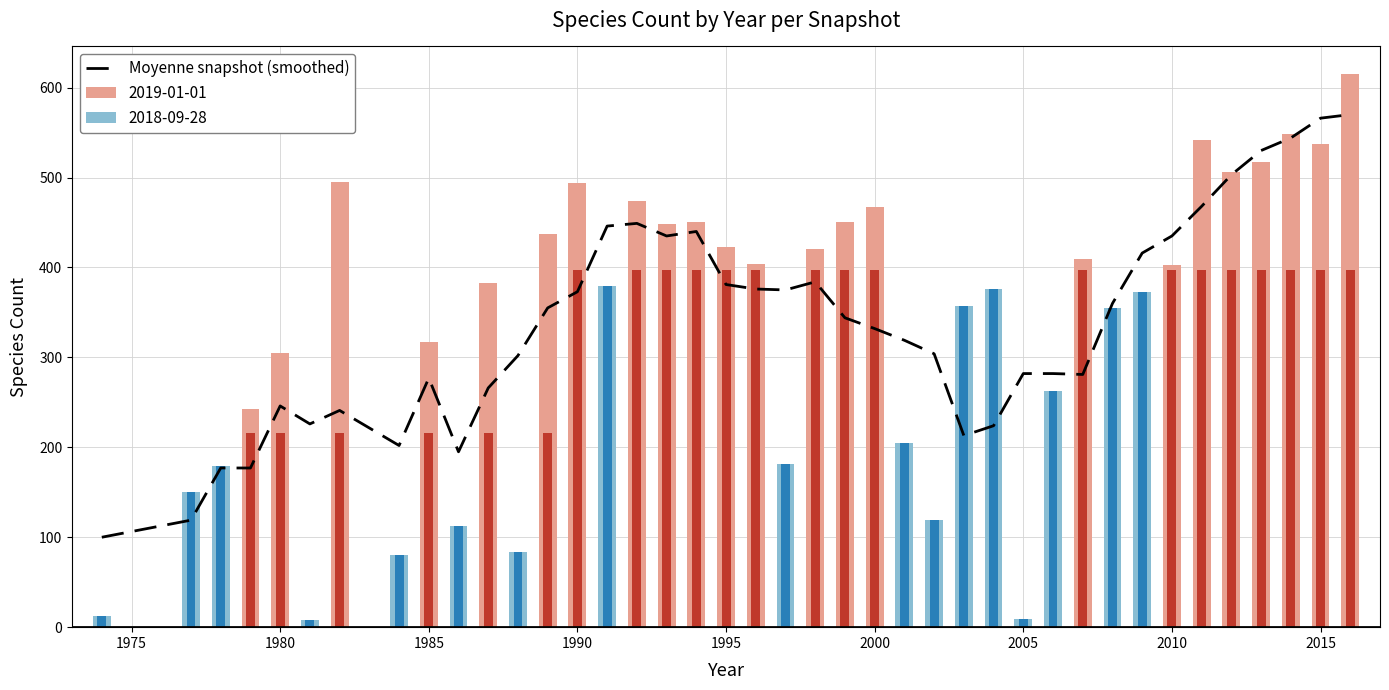

Is it true that the value at 14 is 737?

False